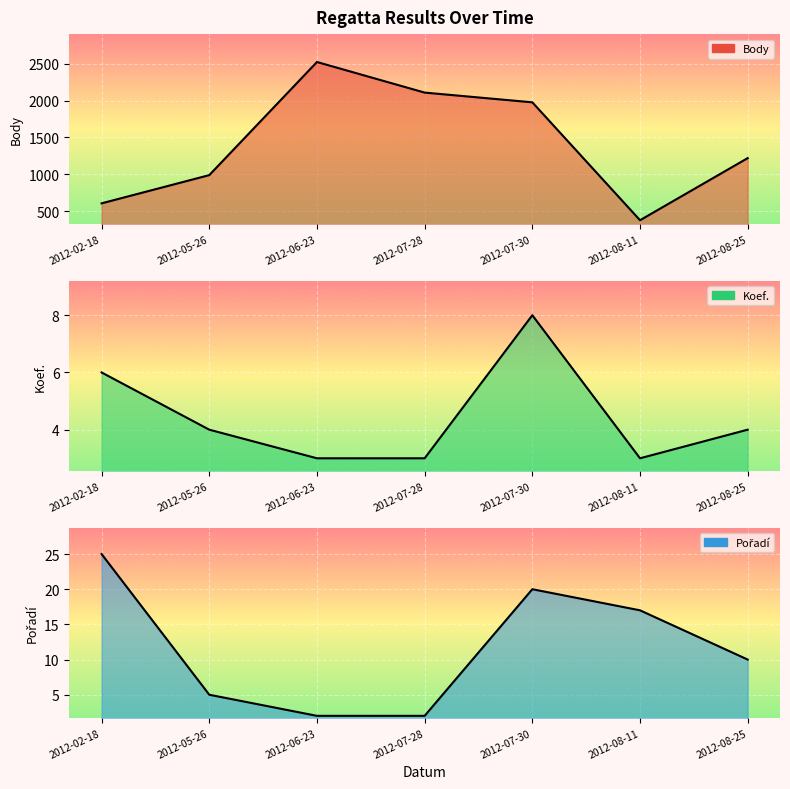

Which series has the largest total across all categories?

Body